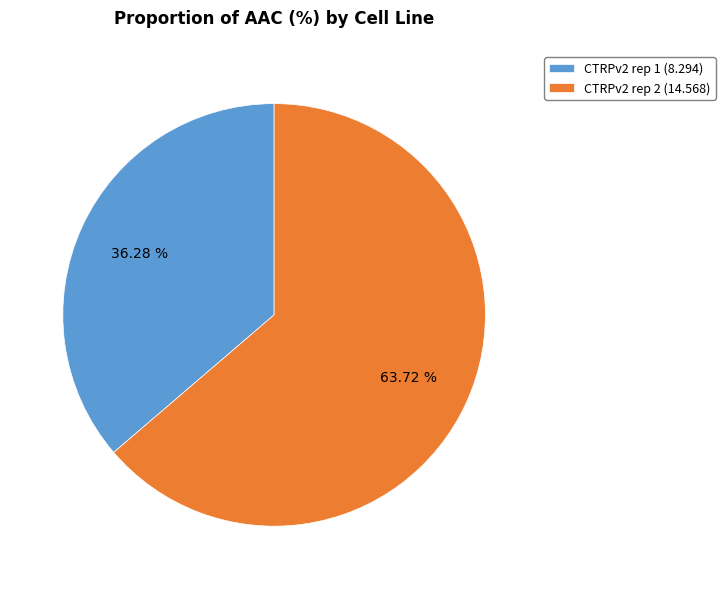

Does CTRPv2 rep 1 account for over 50% of the chart?

No